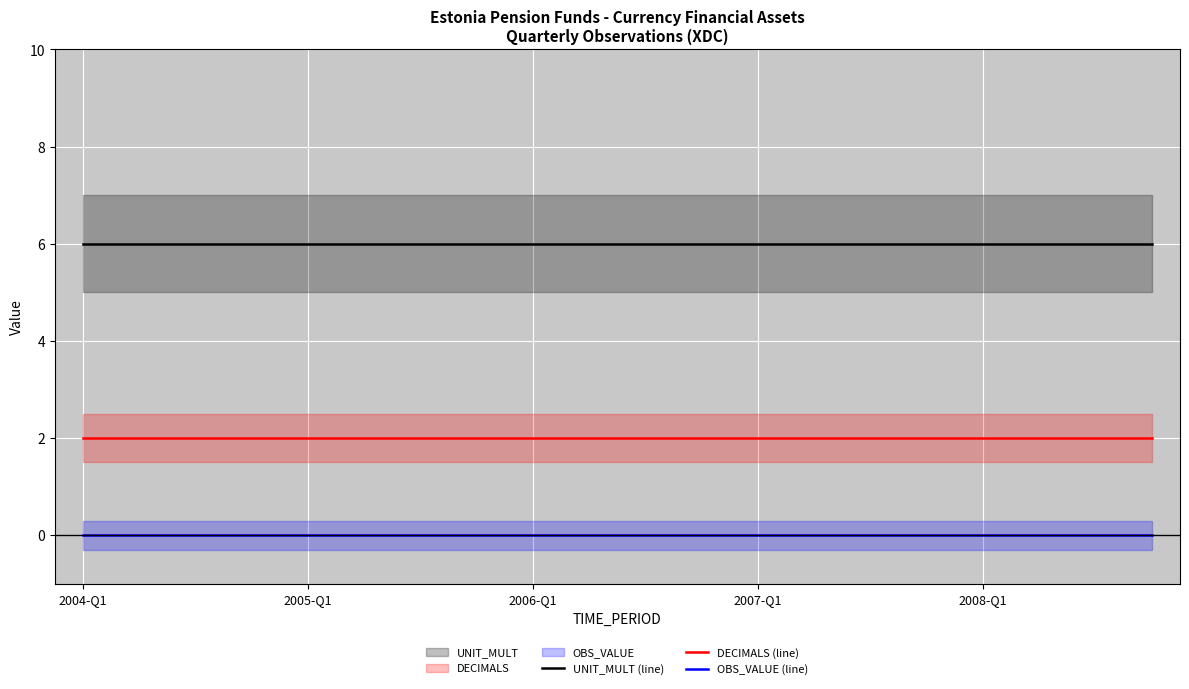

What is the sum of all DECIMALS (line) values?

40